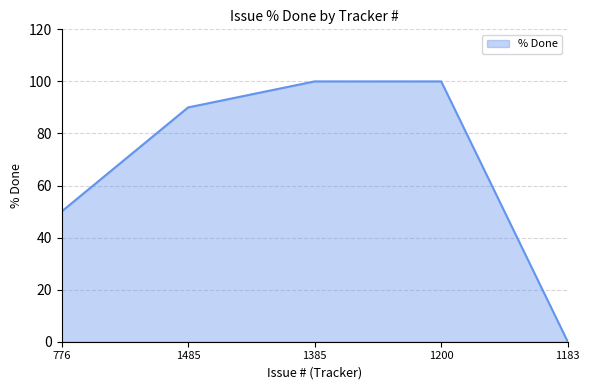

What is the difference between the second highest and second lowest values?

50